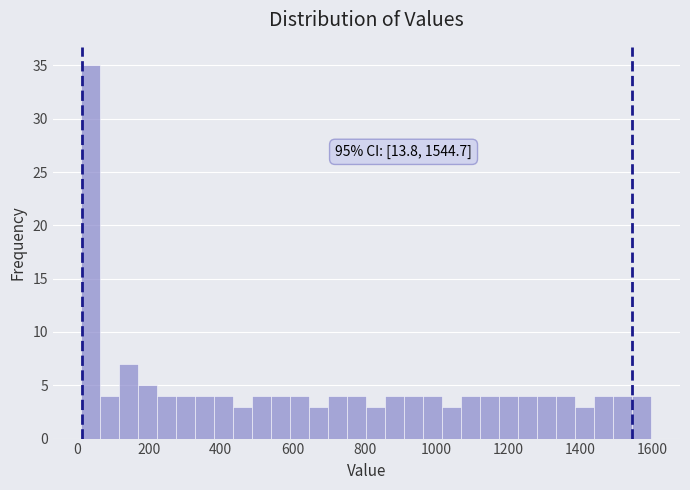

Read against the x-axis, roughly where is the centre of the tallest bar?

40